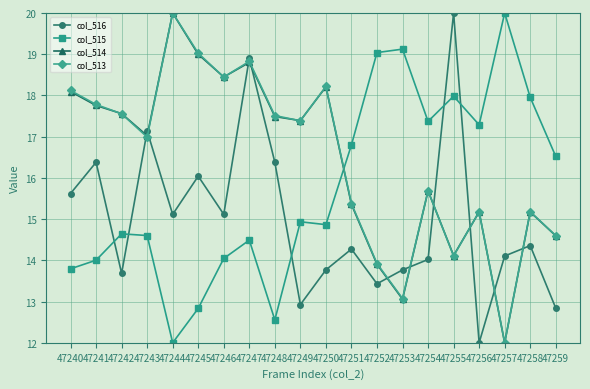

Count the number of categories in the chart.

20